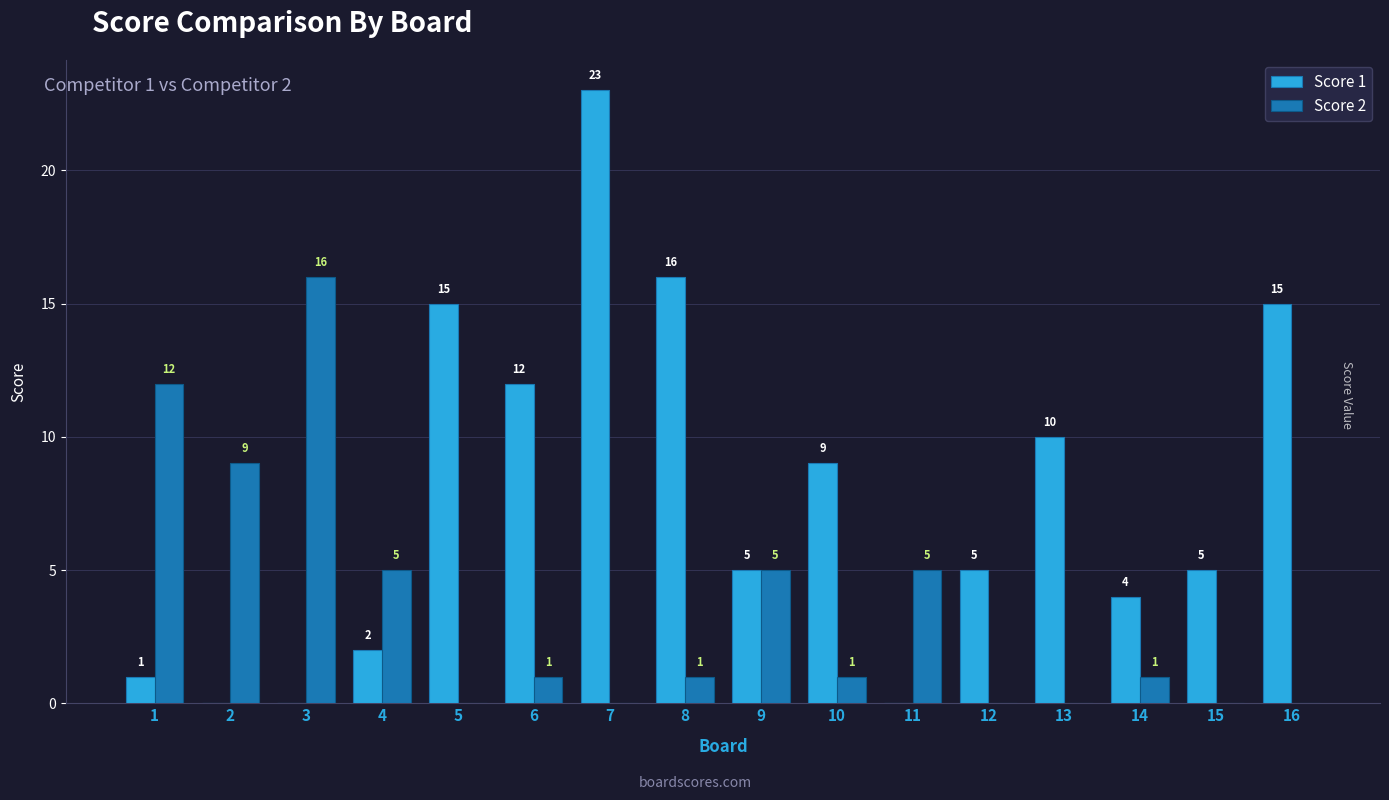

What is the sum of all Score 2 values?

56